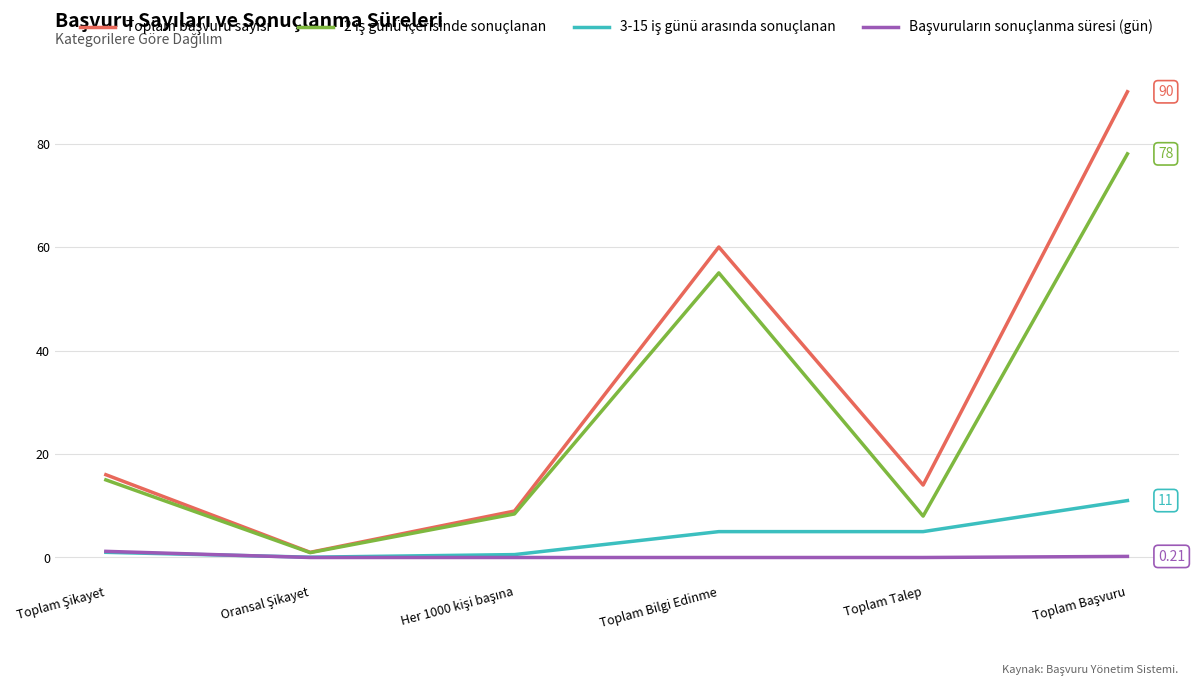

What is the difference between the highest and lowest values at Toplam Talep?

14.0